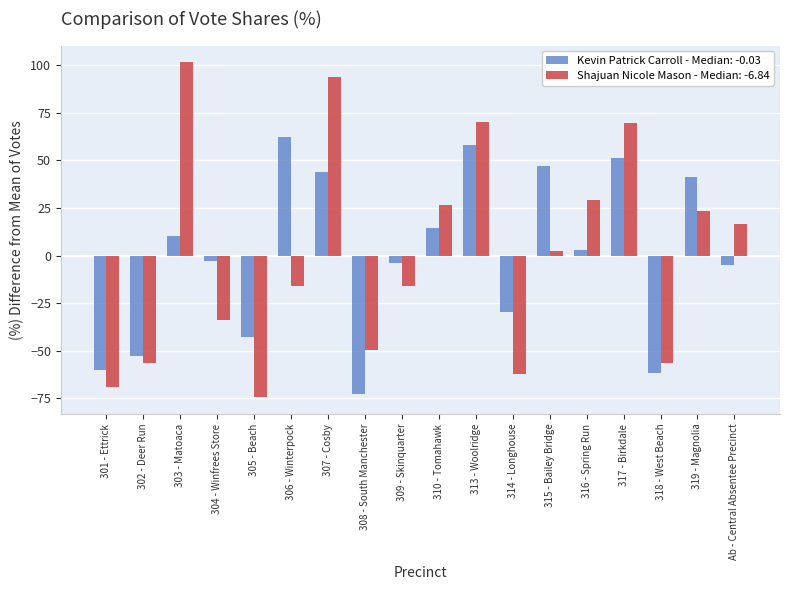

What is the difference between the highest and lowest values at 310 - Tomahawk?

12.3